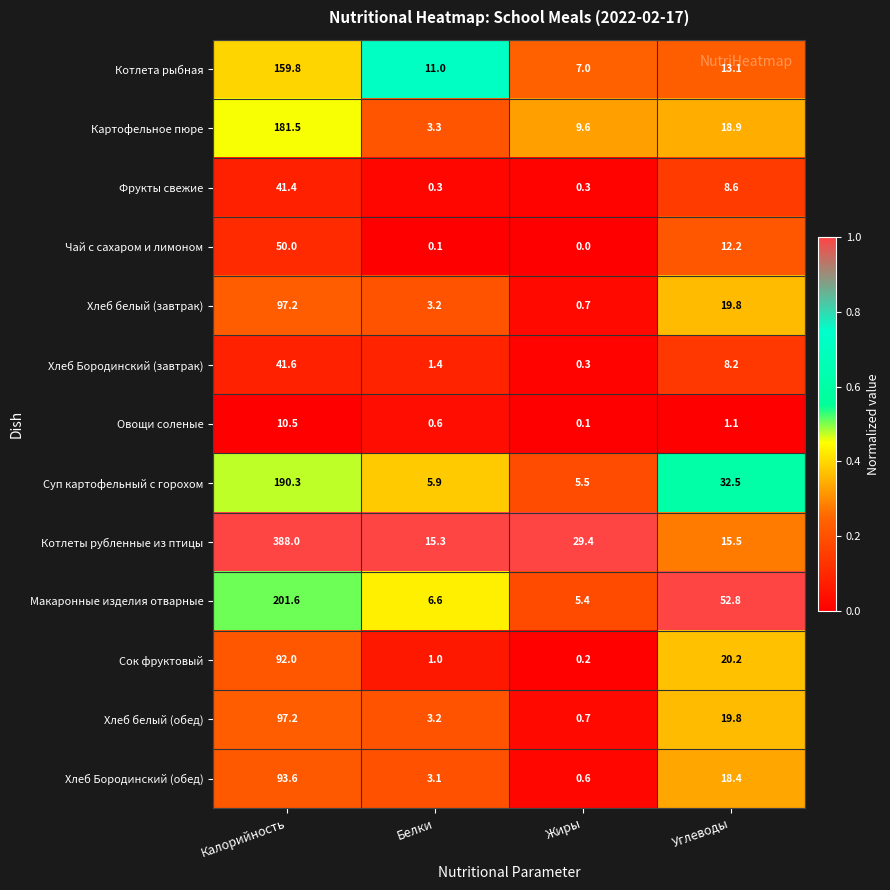

What is the greatest value displayed?

388.0